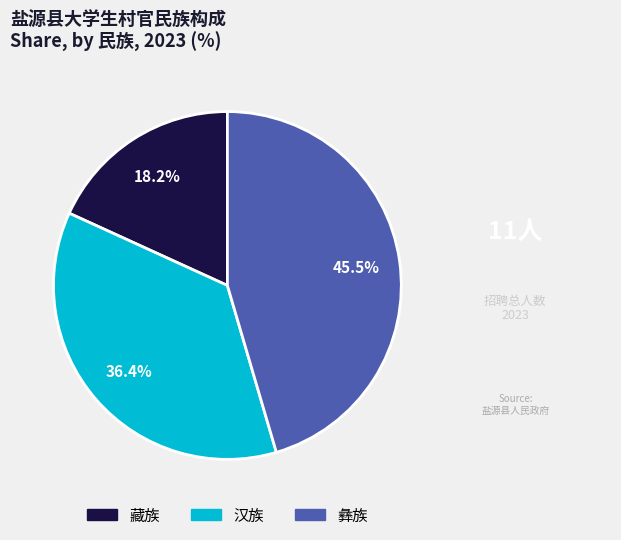

Rank the categories by value from lowest to highest.

藏族, 汉族, 彝族